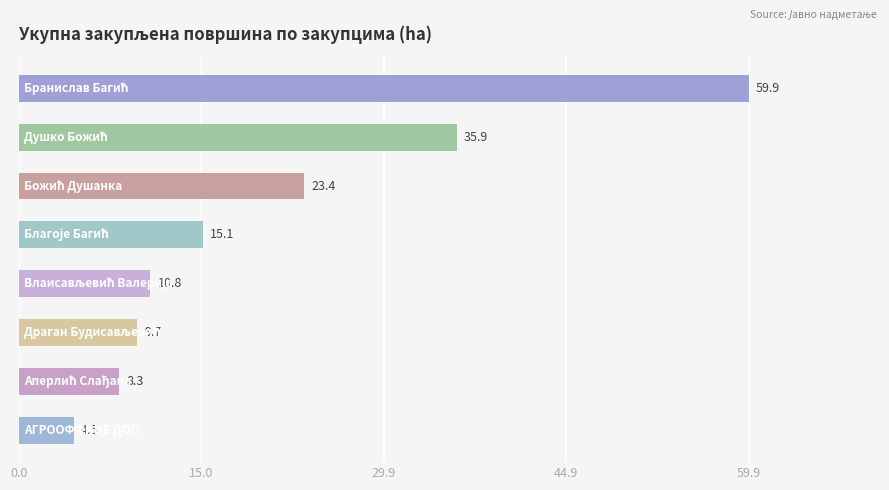

What is the sum of all values?

167.6